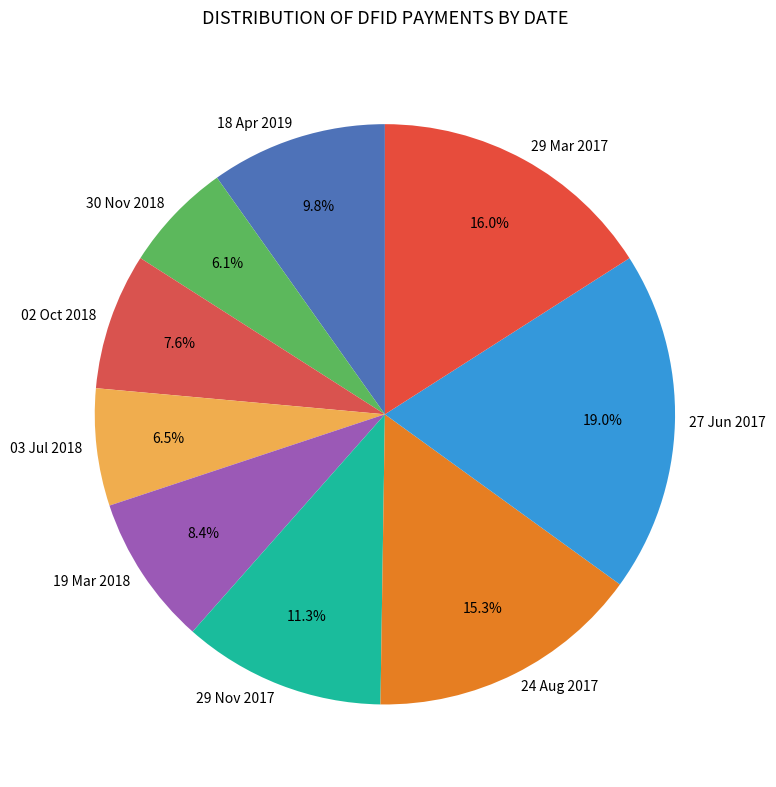

What is the total percentage of 24 Aug 2017 and 03 Jul 2018?

21.8%